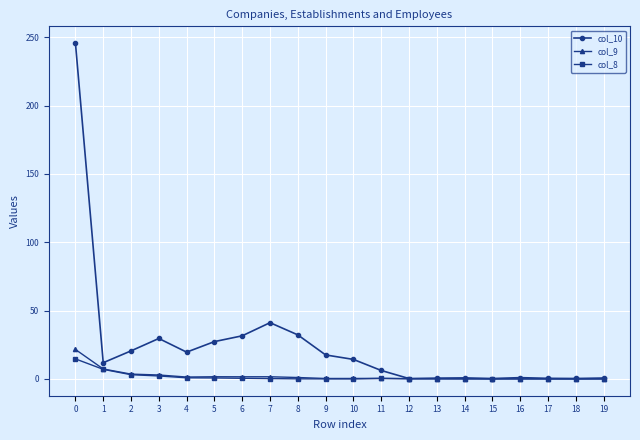

The col_8 series shows 0.2 at 12. True or false?

True